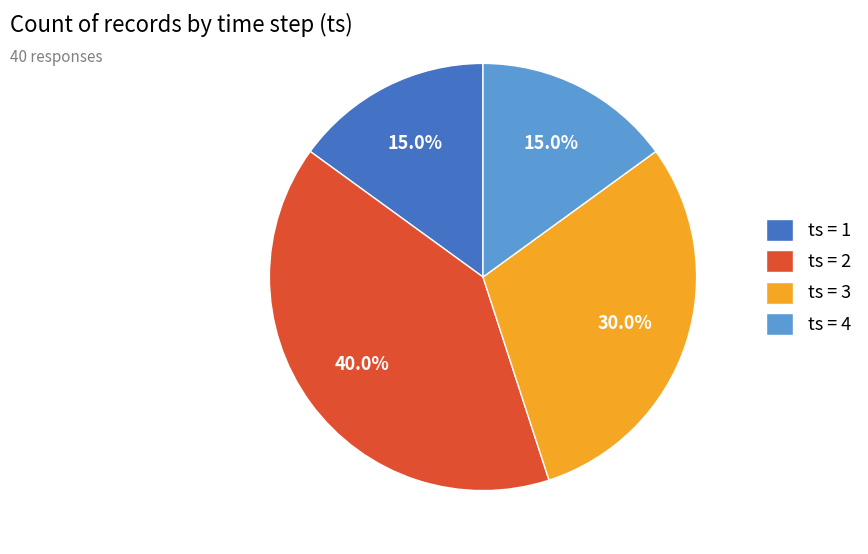

Count the number of slices in the pie.

4